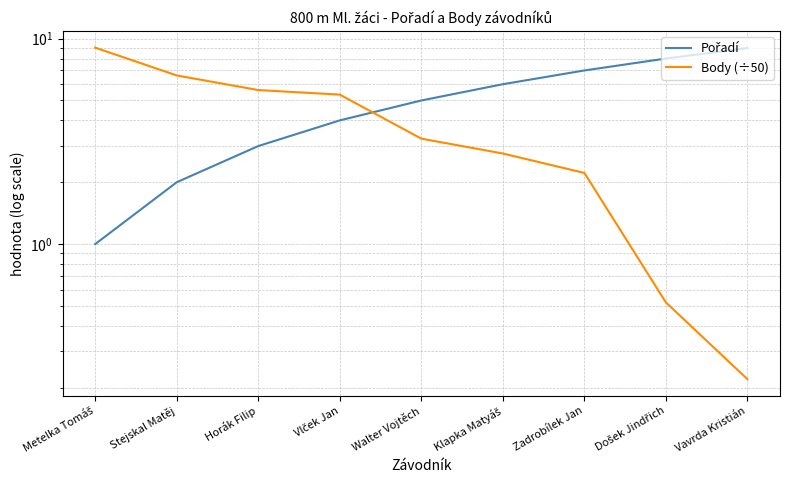

How many data points in Pořadí are less than 5?

4